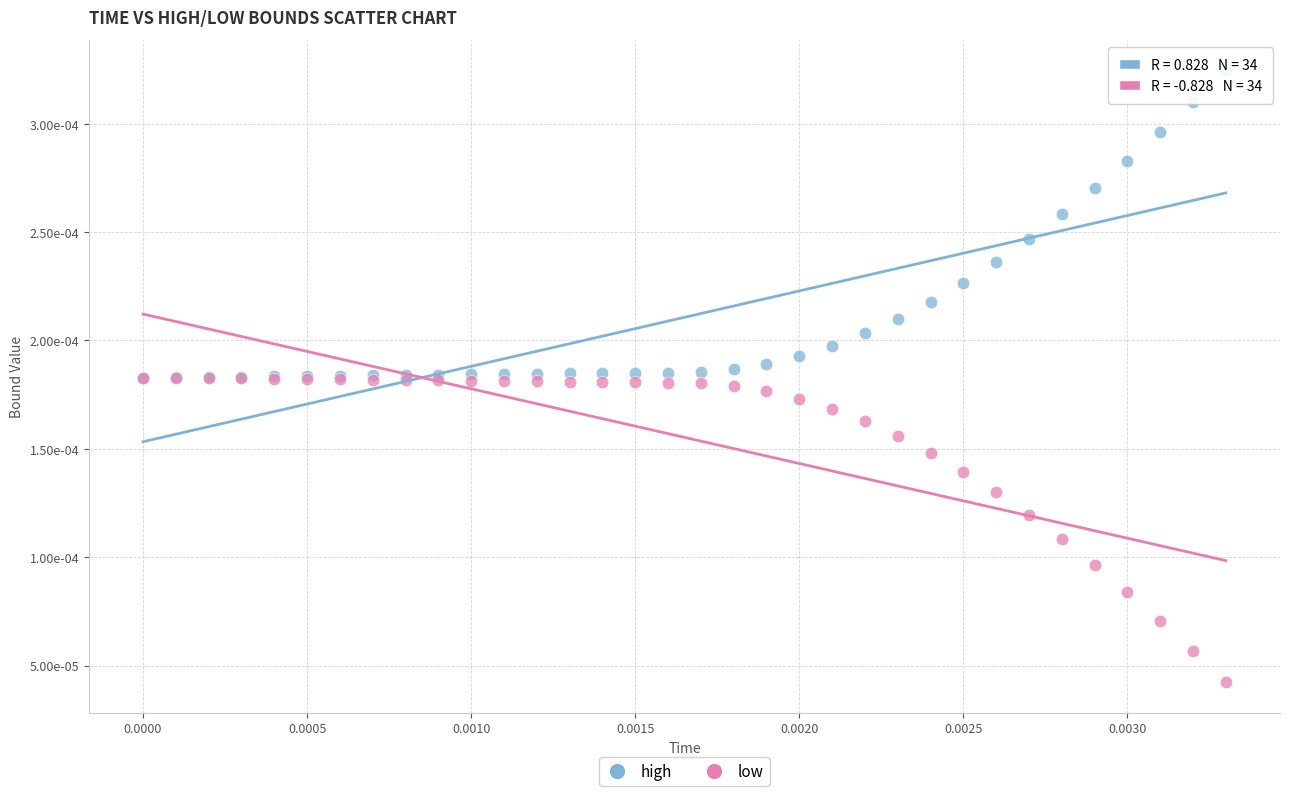

Which series contains the lowest Y value?

low